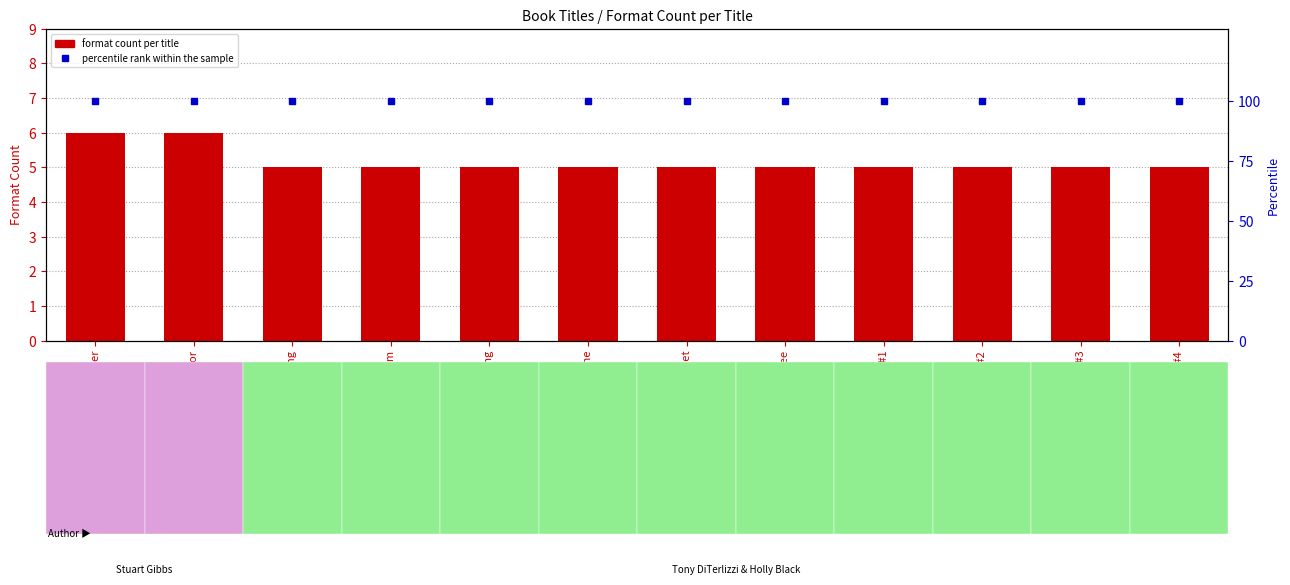

What is the label of the 11th bar from the right?

Sea of Terror